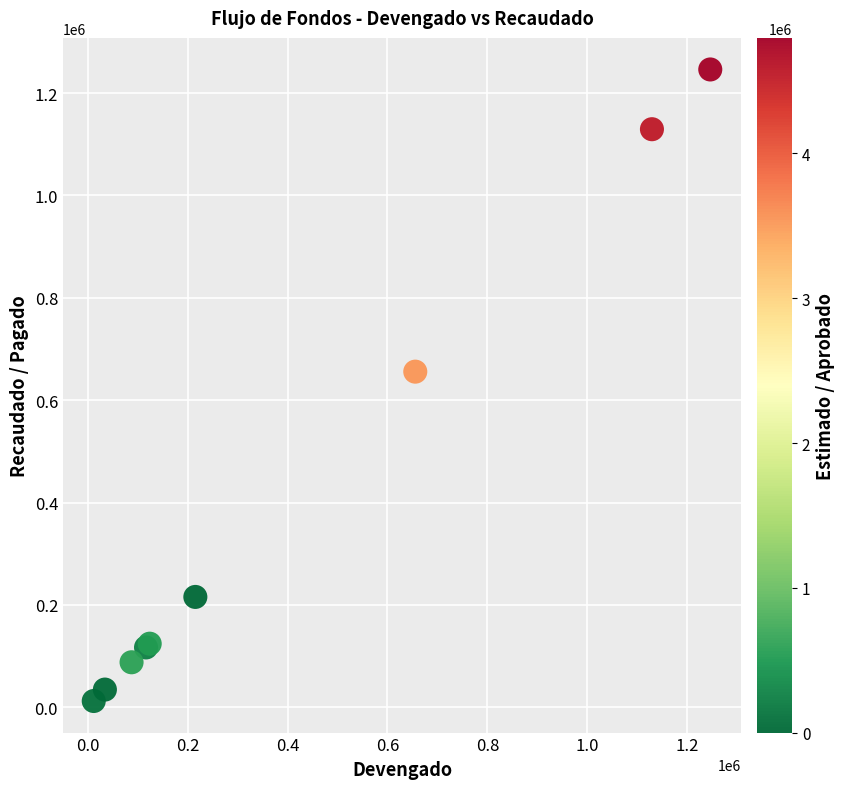

What Y value in the scatter plot is closest to 629178?

655739.2